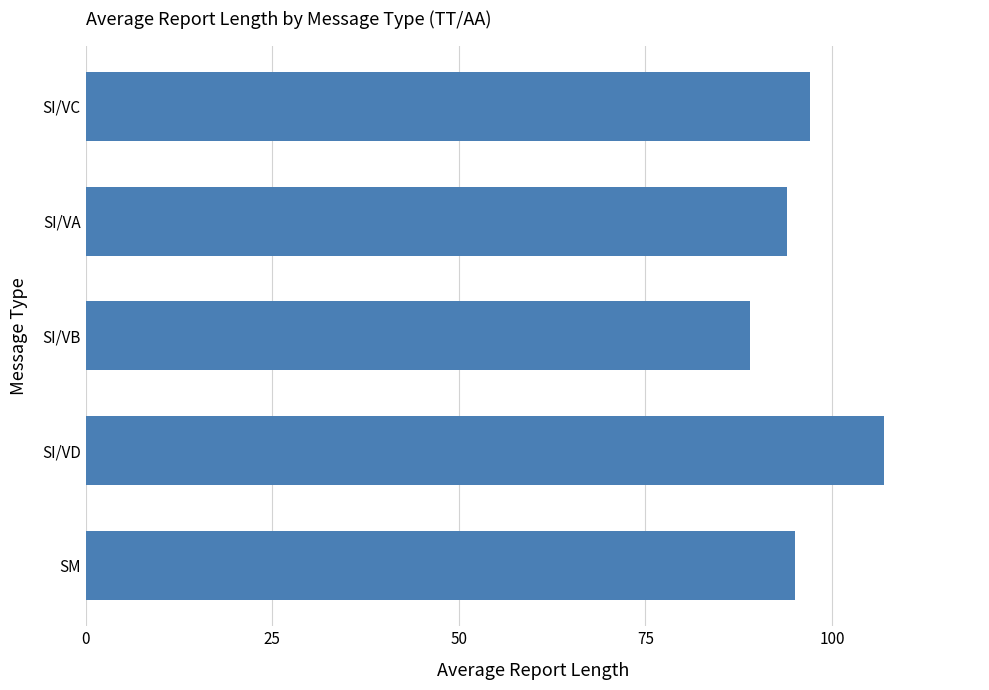

Approximately how many times larger is the value at SI/VD compared to SI/VB?

1.2